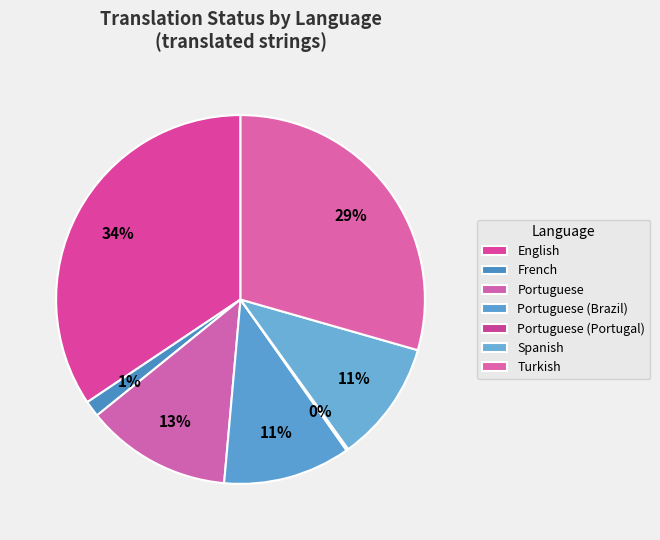

The Turkish slice represents 39% of the pie. True or false?

False